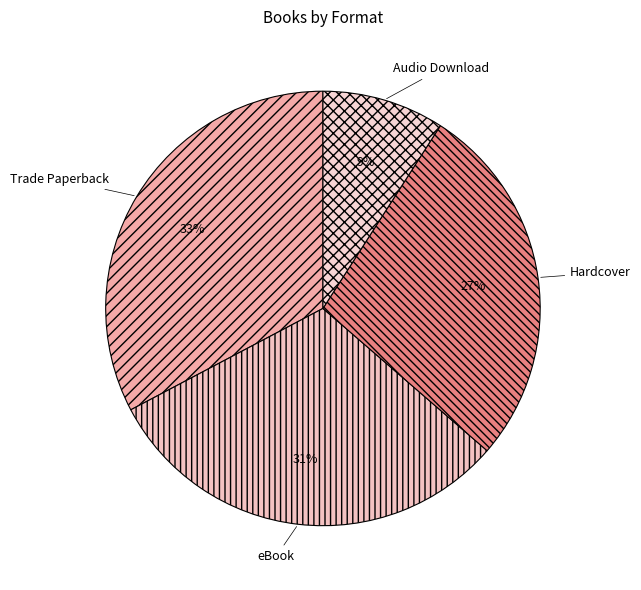

What is the largest slice in the pie chart?

Trade Paperback